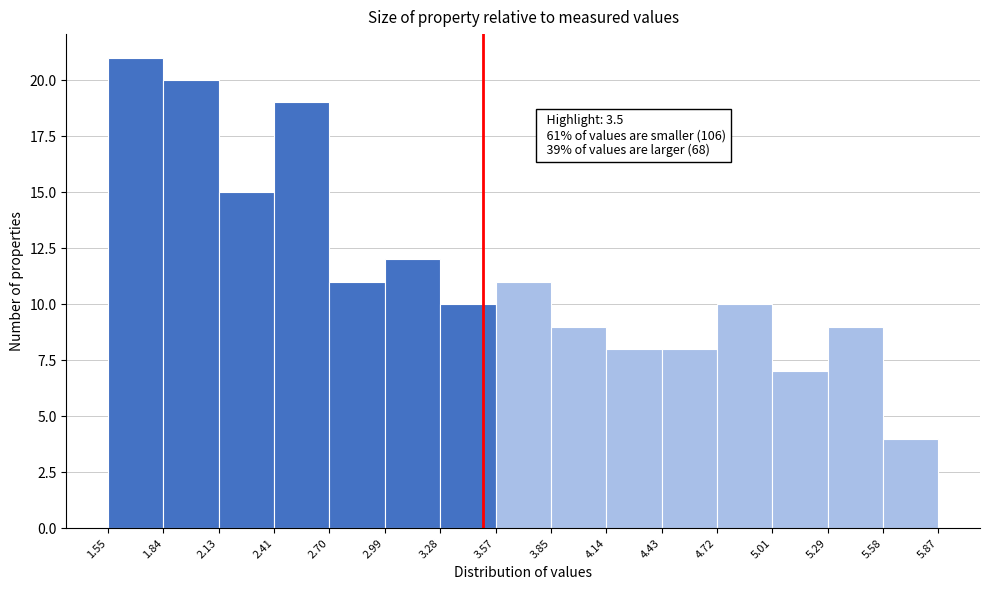

Over which range of the x-axis is the bar tallest?

1.55 to 1.84